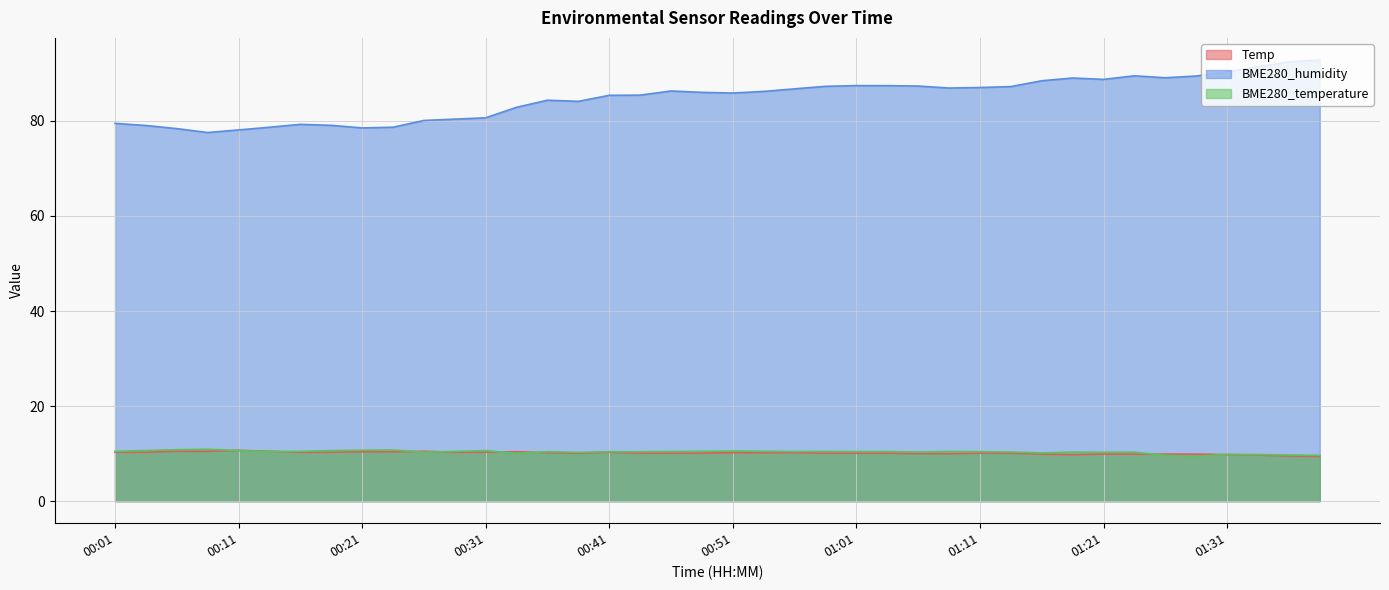

True or false: BME280_humidity and Temp cross at least once.

False